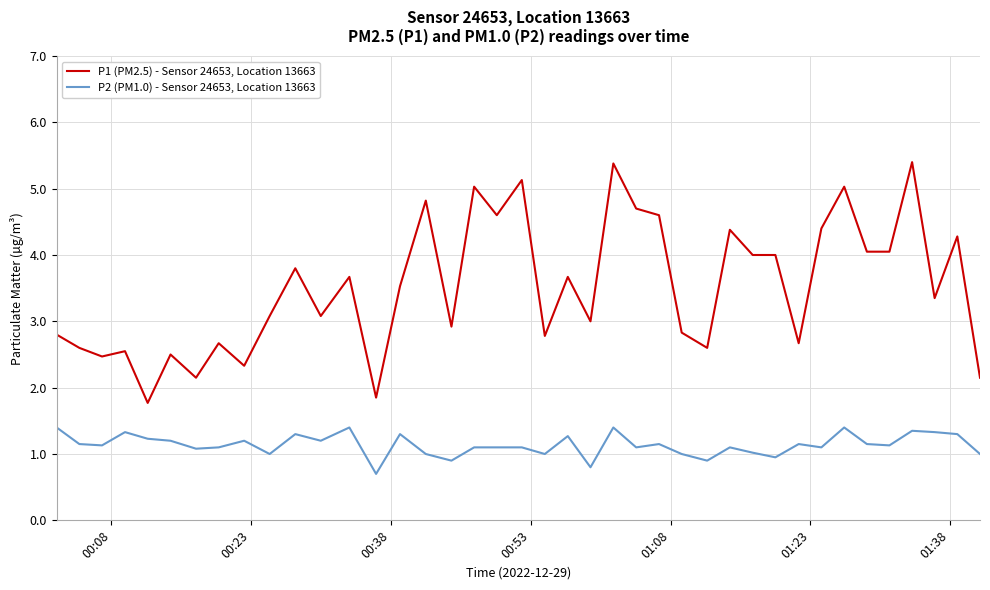

Which series has the largest range (max minus min)?

P1 (PM2.5) - Sensor 24653, Location 13663